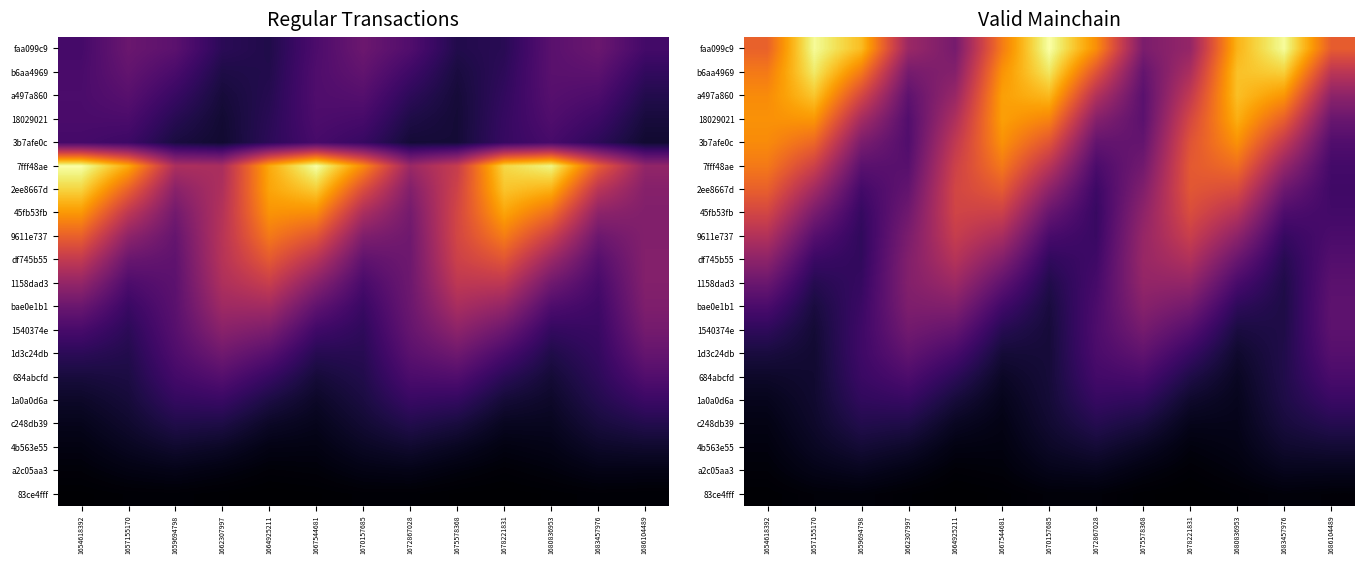

True or false: faa099c9 has a value of 0.6 at 1654618392.

True